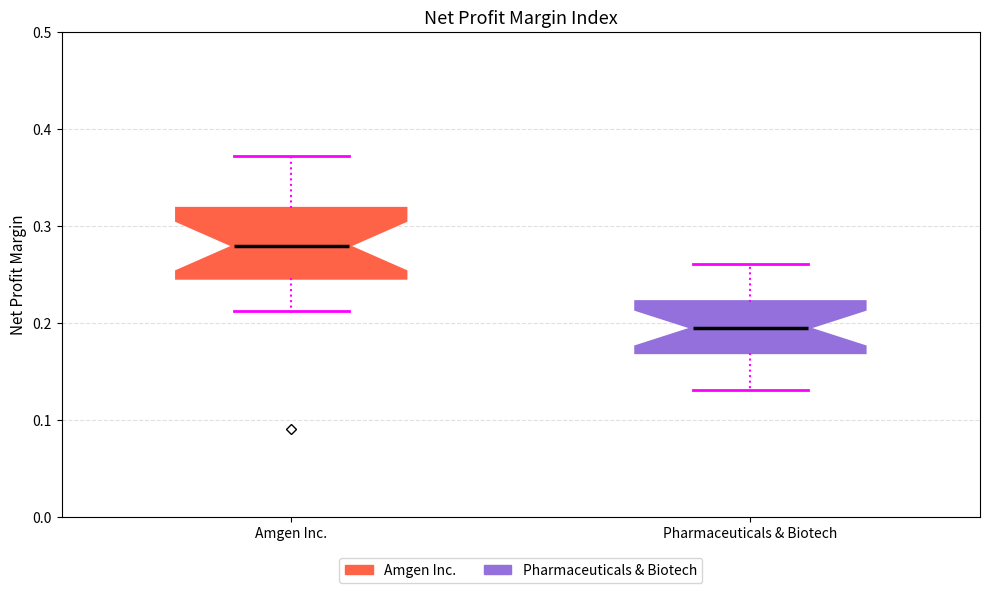

Which box's median line is the highest?

Amgen Inc.